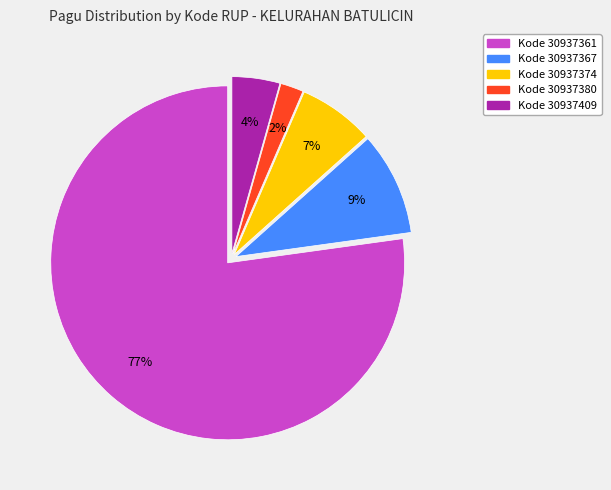

To the nearest percent, what is the average slice percentage?

20%